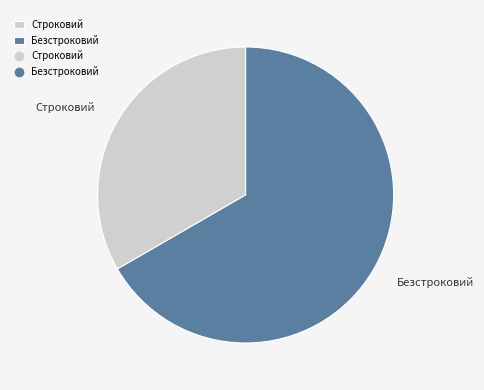

True or false: Строковий accounts for 33% of the total.

True